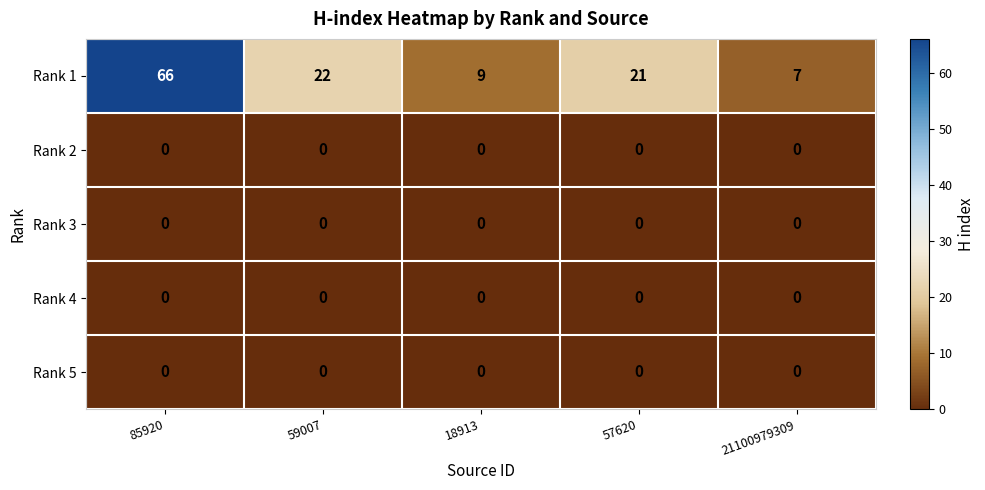

What is the greatest value displayed?

66